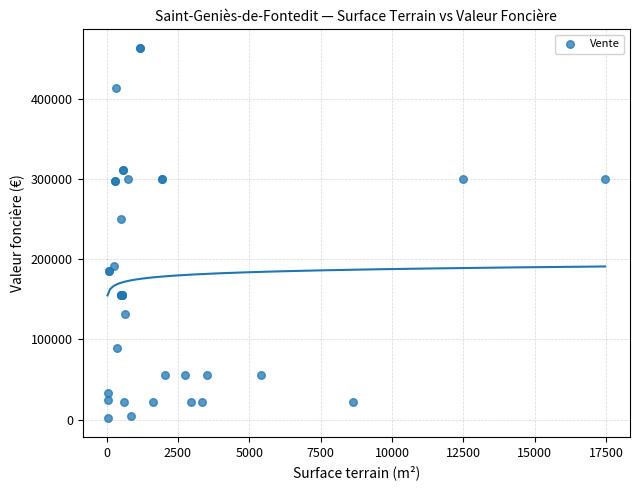

What Y value in the scatter plot is closest to 232425?

250000